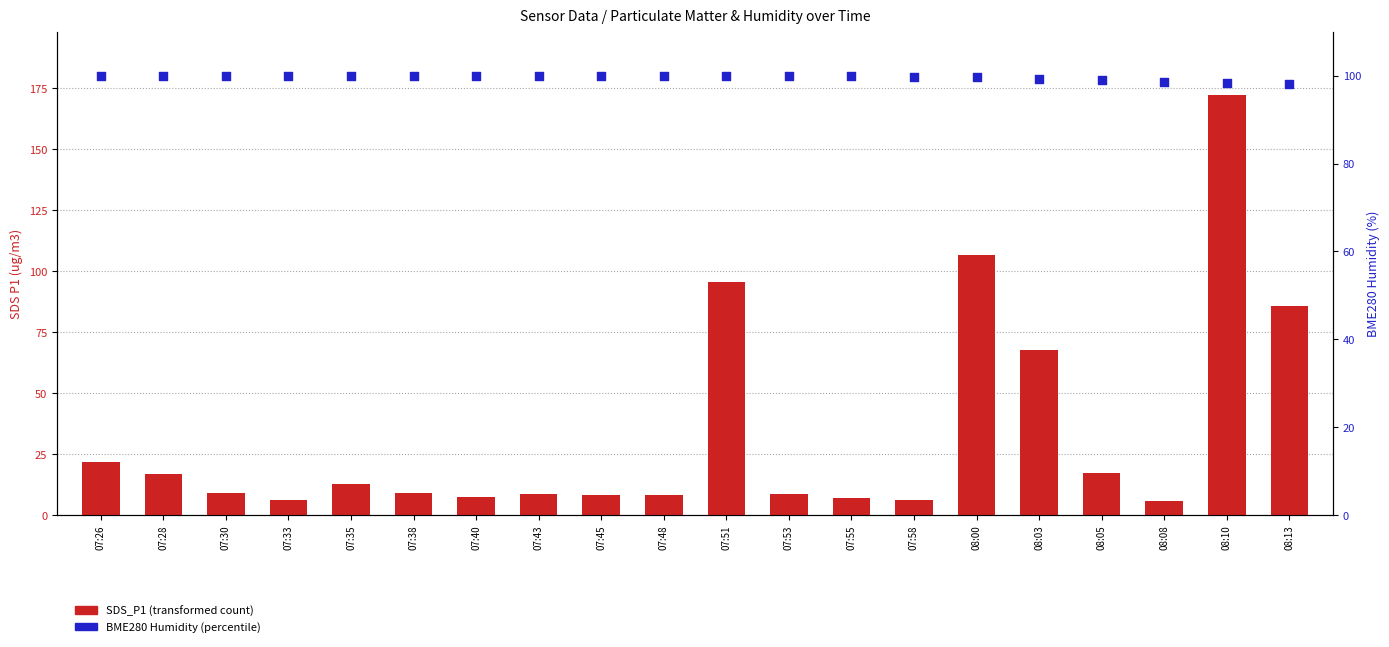

At how many categories does at least one series exceed 63?

20